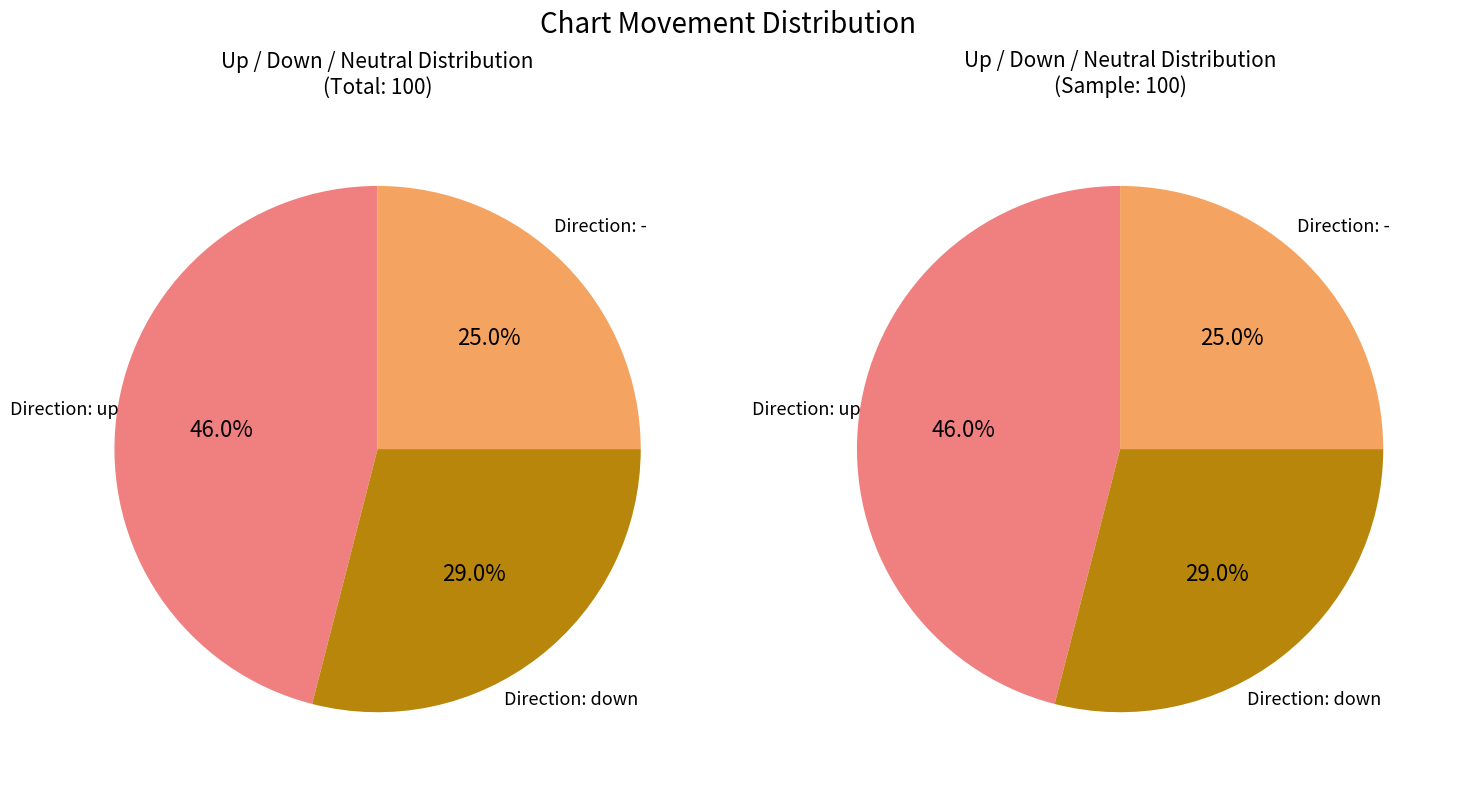

Rank the categories by value from lowest to highest.

-, down, up